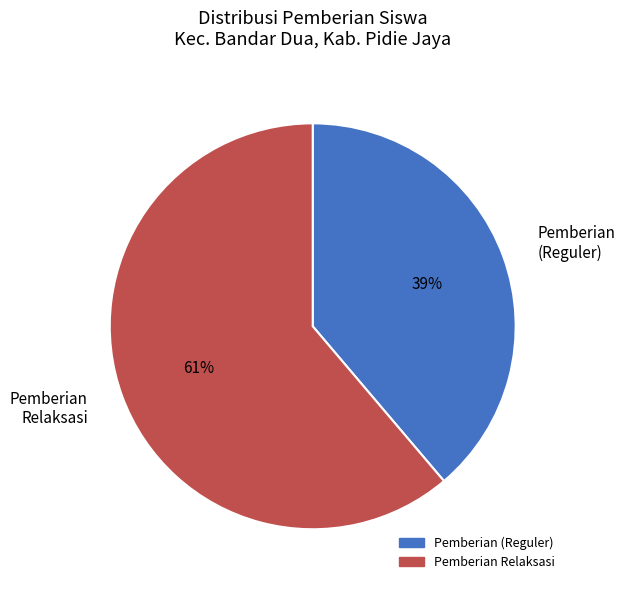

Rank the categories by value from lowest to highest.

Pemberian (Reguler), Pemberian Relaksasi